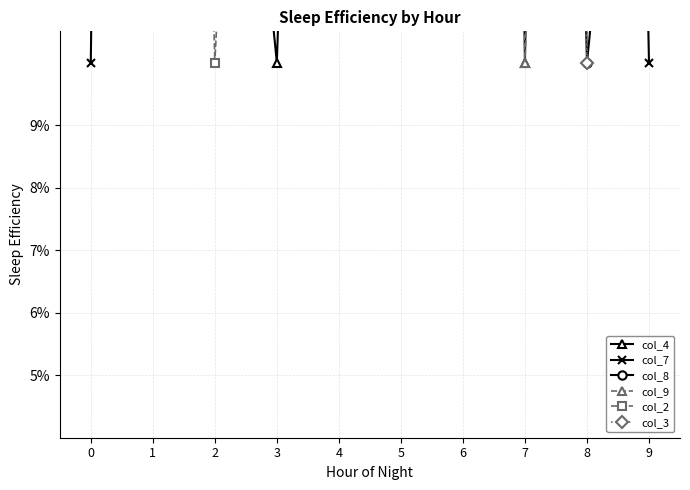

At which category is the sum across all series the highest?

1